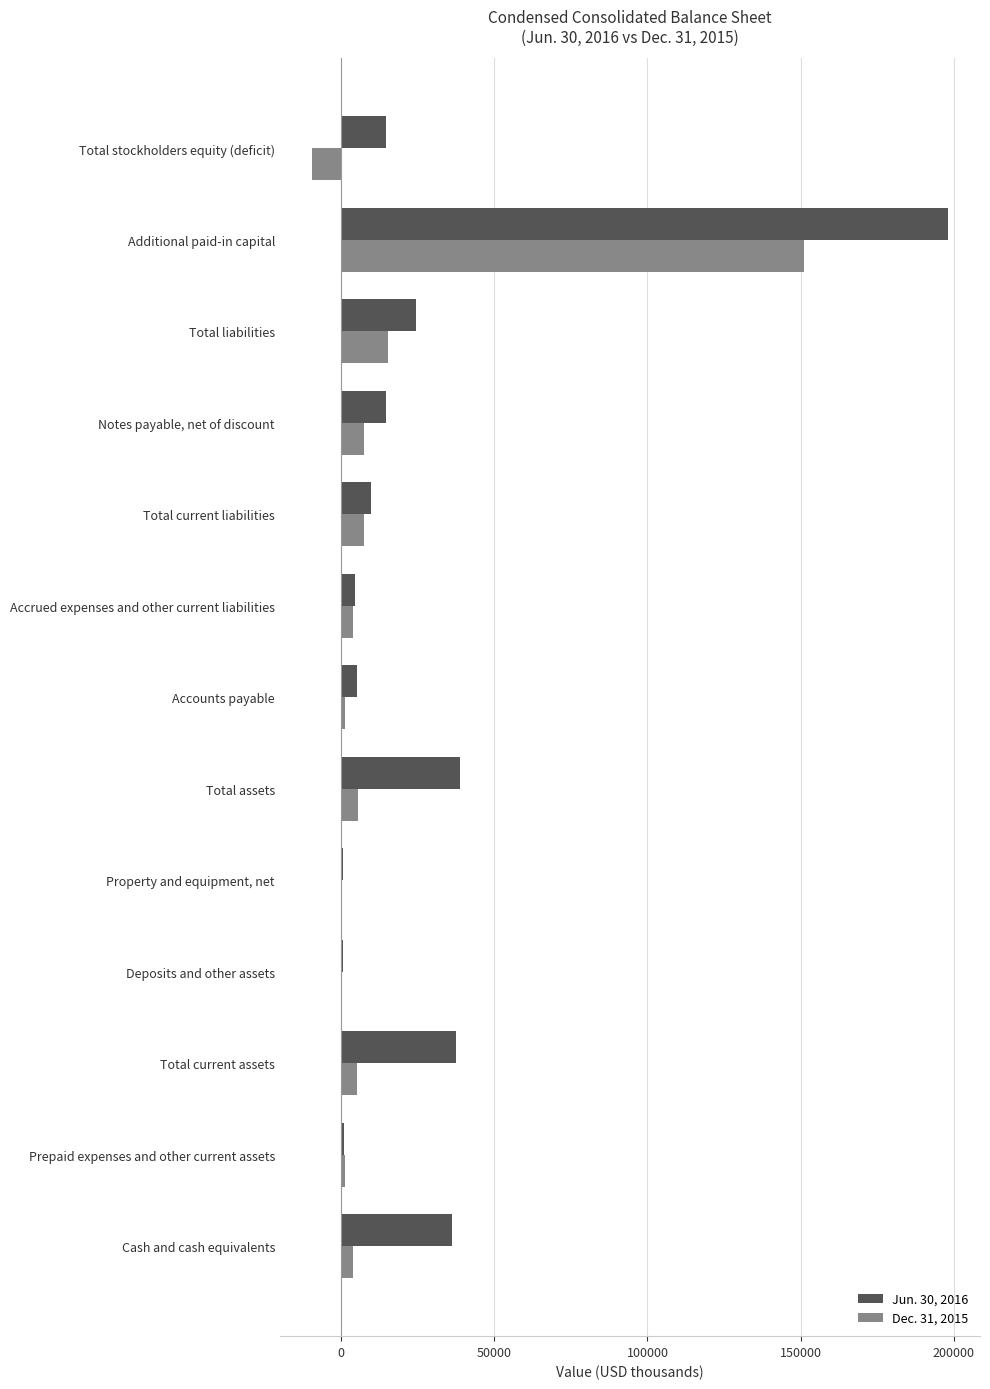

Is it true that Jun. 30, 2016 equals 335432 at Additional paid-in capital?

False